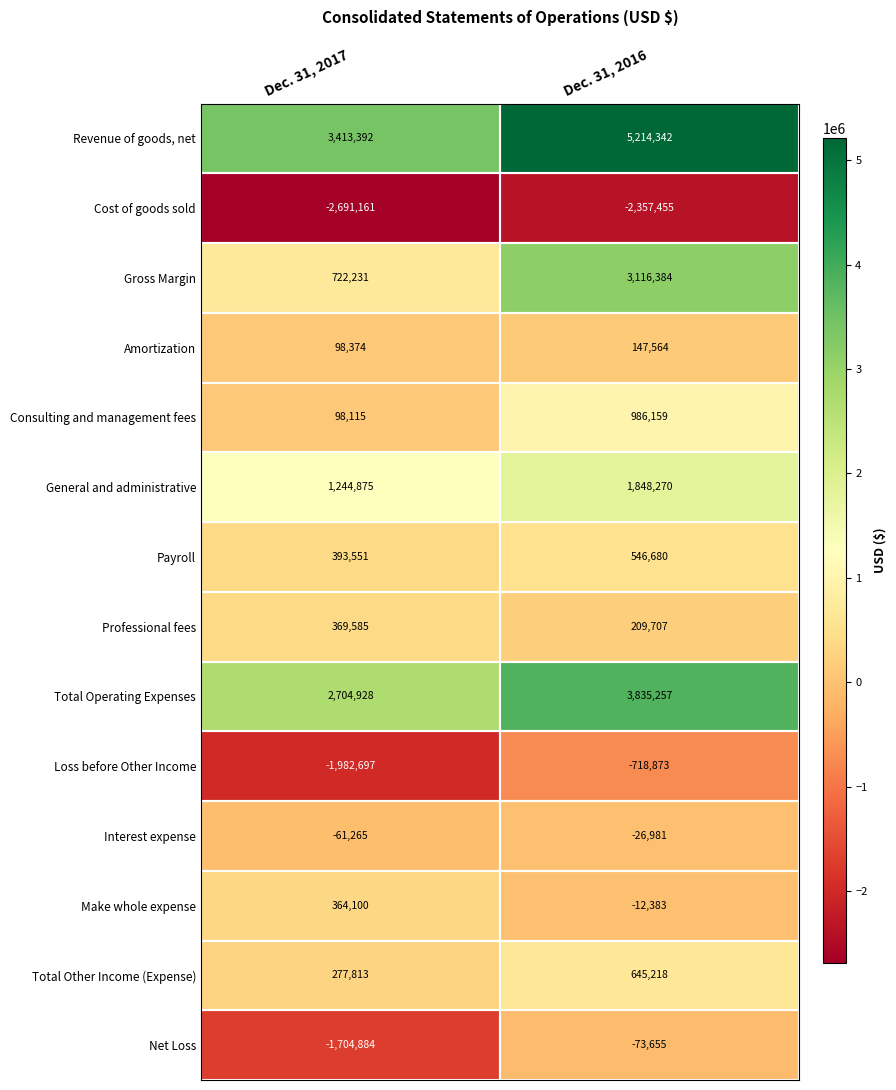

Which category has the highest value in the Gross Margin series?

Dec. 31, 2016